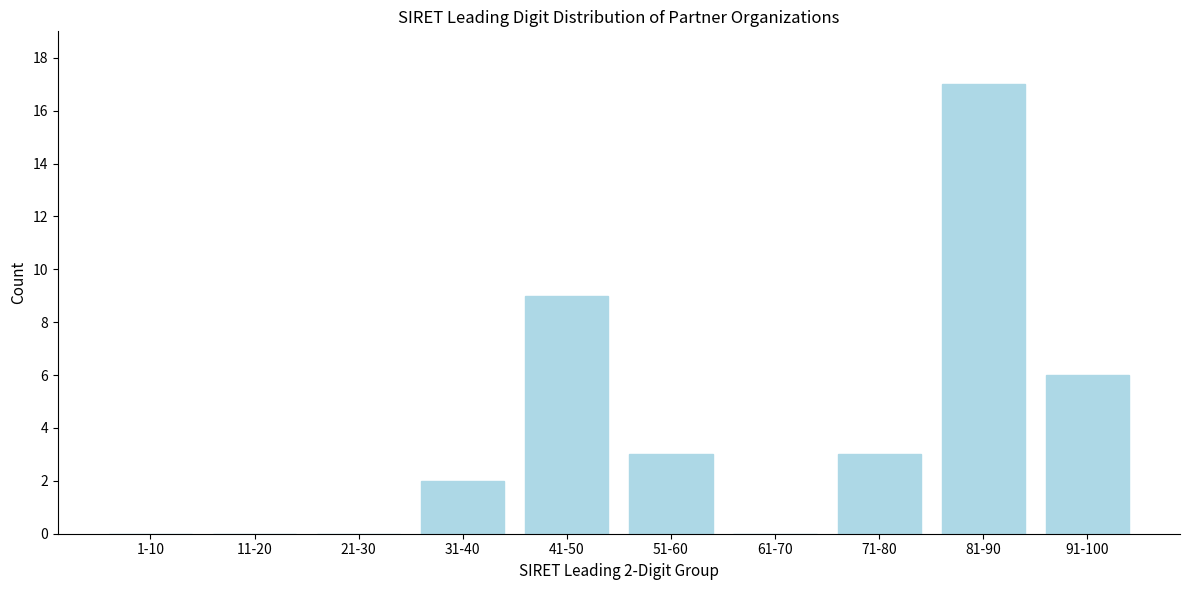

Reading left to right, transcribe all the data shown in this chart.

1-10=0	11-20=0	21-30=0	31-40=2	41-50=9	51-60=3	61-70=0	71-80=3	81-90=17	91-100=6